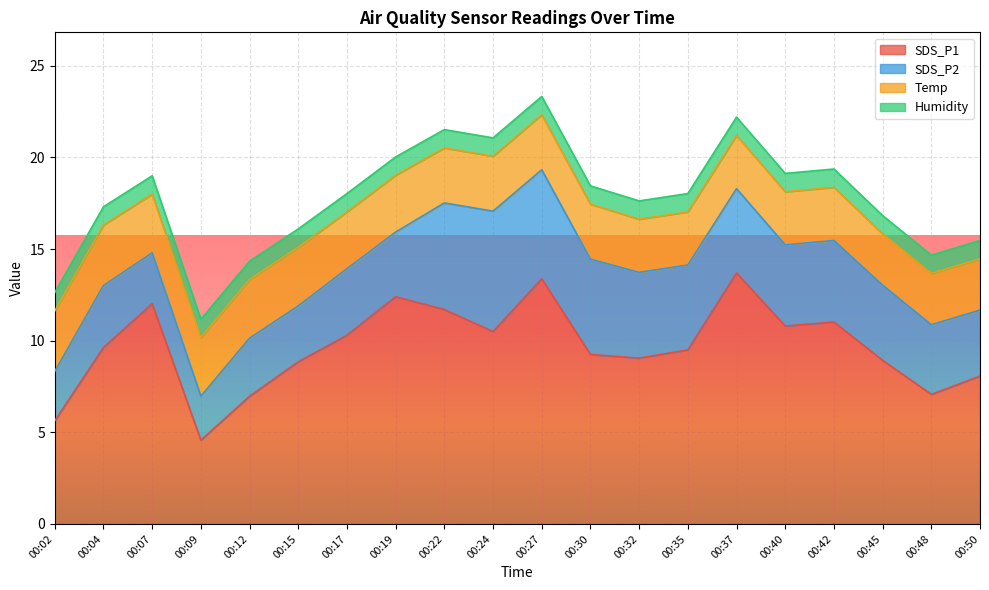

Reading left to right, list all the values displayed in this chart.

SDS_P1: 00:02=5.6	00:04=9.6	00:07=12.0	00:09=4.6	00:12=7.0	00:15=8.8	00:17=10.3	00:19=12.4	00:22=11.7	00:24=10.5	00:27=13.4	00:30=9.2	00:32=9.1	00:35=9.5	00:37=13.7	00:40=10.8	00:42=11.0	00:45=8.9	00:48=7.1	00:50=8.1
SDS_P2: 00:02=2.7	00:04=3.4	00:07=2.8	00:09=2.4	00:12=3.2	00:15=3.0	00:17=3.6	00:19=3.5	00:22=5.8	00:24=6.6	00:27=6.0	00:30=5.2	00:32=4.7	00:35=4.6	00:37=4.6	00:40=4.4	00:42=4.5	00:45=4.1	00:48=3.8	00:50=3.6
Temp: 00:02=3.3	00:04=3.3	00:07=3.2	00:09=3.2	00:12=3.2	00:15=3.2	00:17=3.1	00:19=3.1	00:22=3.0	00:24=3.0	00:27=3.0	00:30=3.0	00:32=2.9	00:35=2.9	00:37=2.9	00:40=2.9	00:42=2.9	00:45=2.8	00:48=2.8	00:50=2.8
Humidity: 00:02=1.0	00:04=1.0	00:07=1.0	00:09=1.0	00:12=1.0	00:15=1.0	00:17=1.0	00:19=1.0	00:22=1.0	00:24=1.0	00:27=1.0	00:30=1.0	00:32=1.0	00:35=1.0	00:37=1.0	00:40=1.0	00:42=1.0	00:45=1.0	00:48=1.0	00:50=1.0